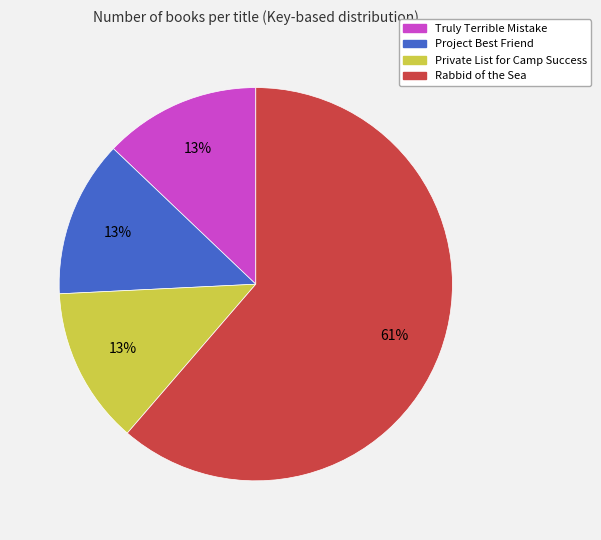

Count the number of slices in the pie.

4